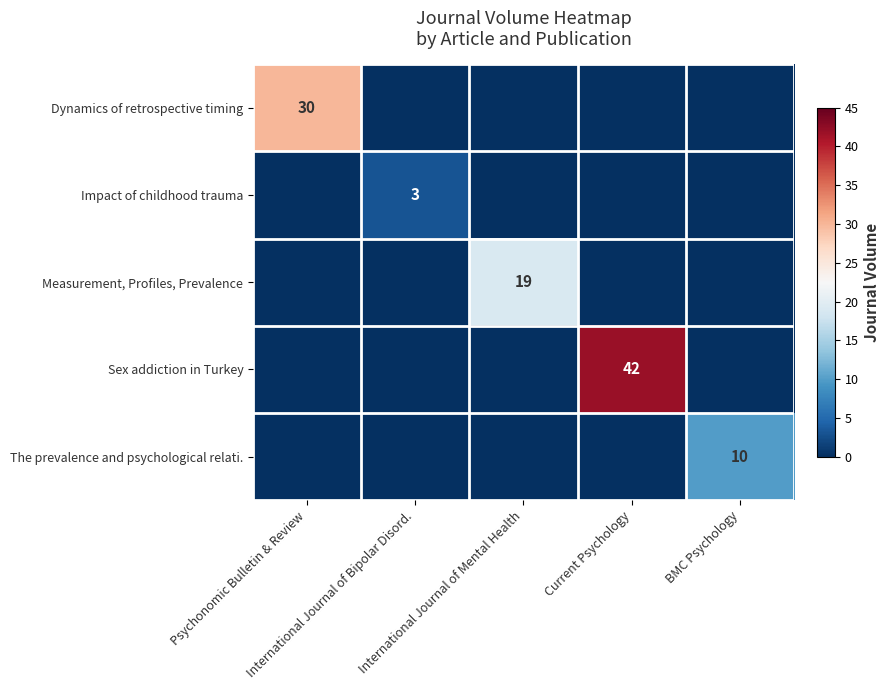

At how many categories does at least one series exceed 31?

1